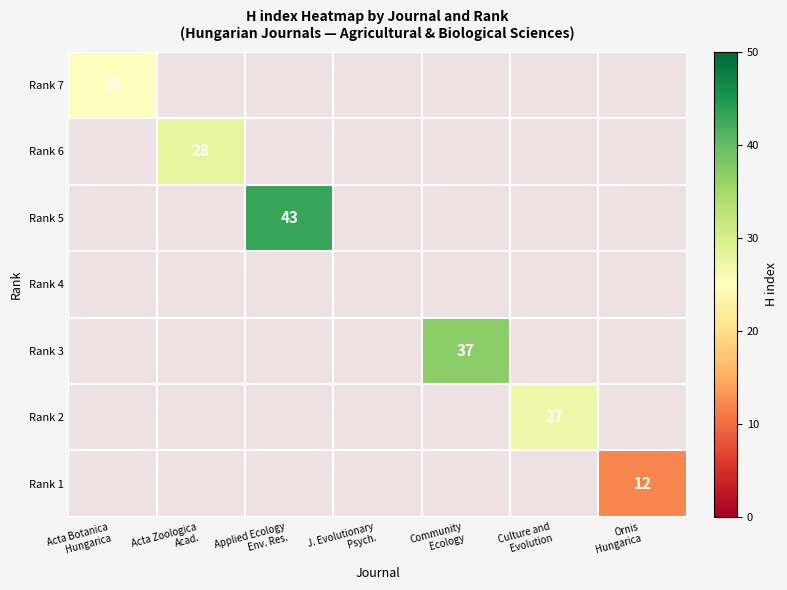

At which category is the sum across all series the highest?

Applied Ecology
Env. Res.